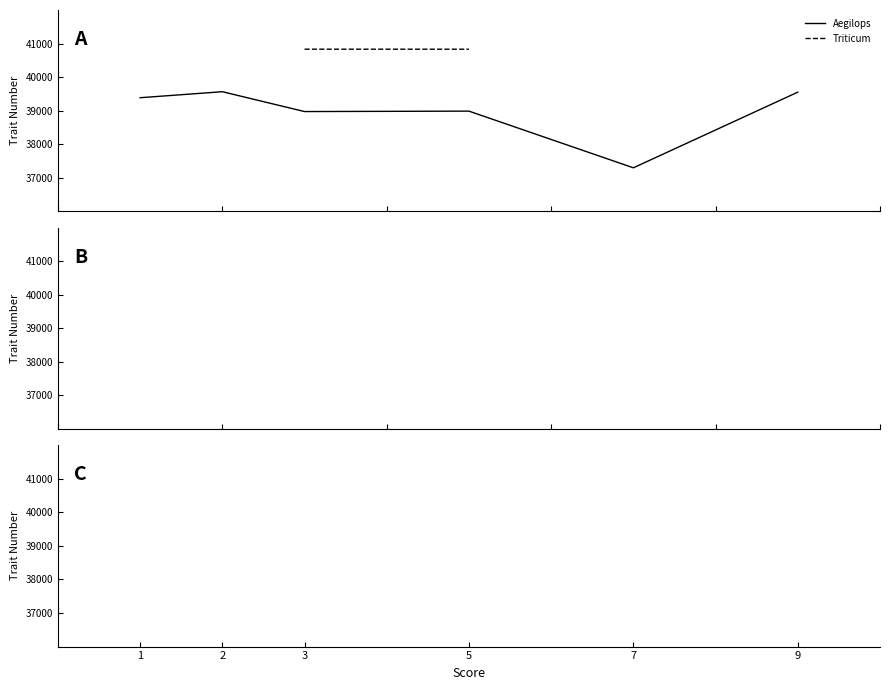

Which series has the largest total across all categories?

Aegilops